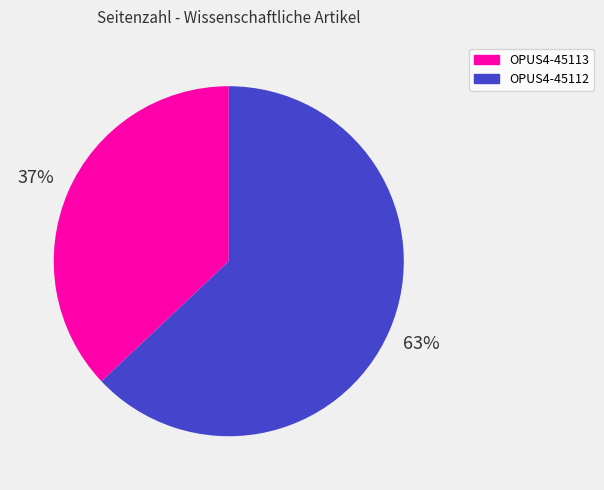

True or false: OPUS4-45113 accounts for 37% of the total.

True